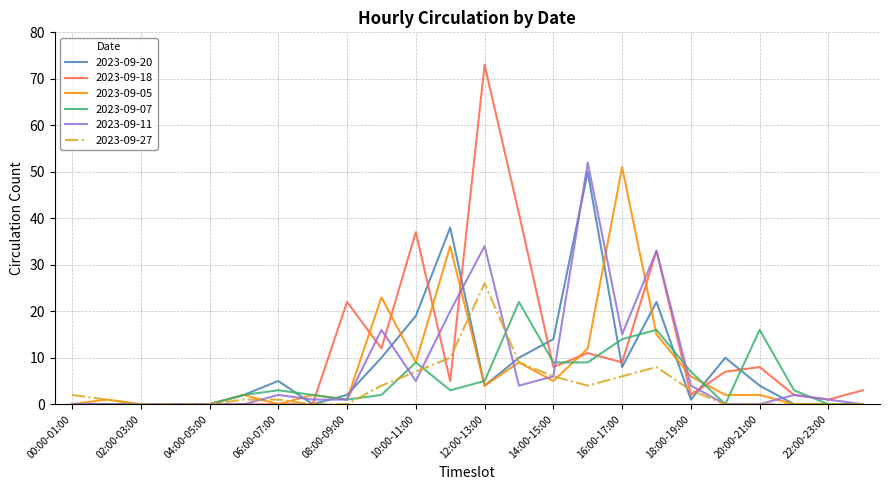

What is the greatest value displayed?

73